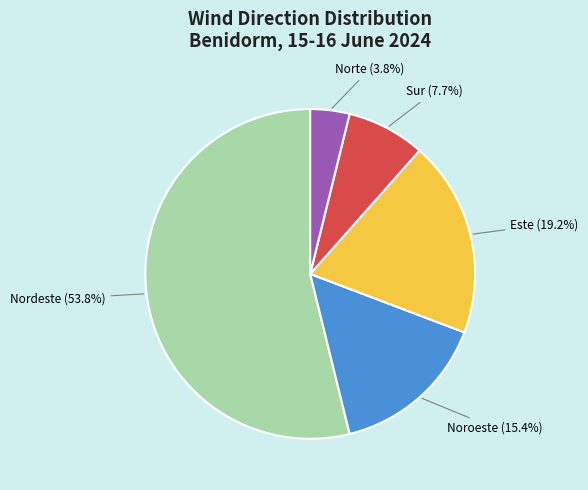

To the nearest percent, what percentage of the pie is Nordeste?

54%